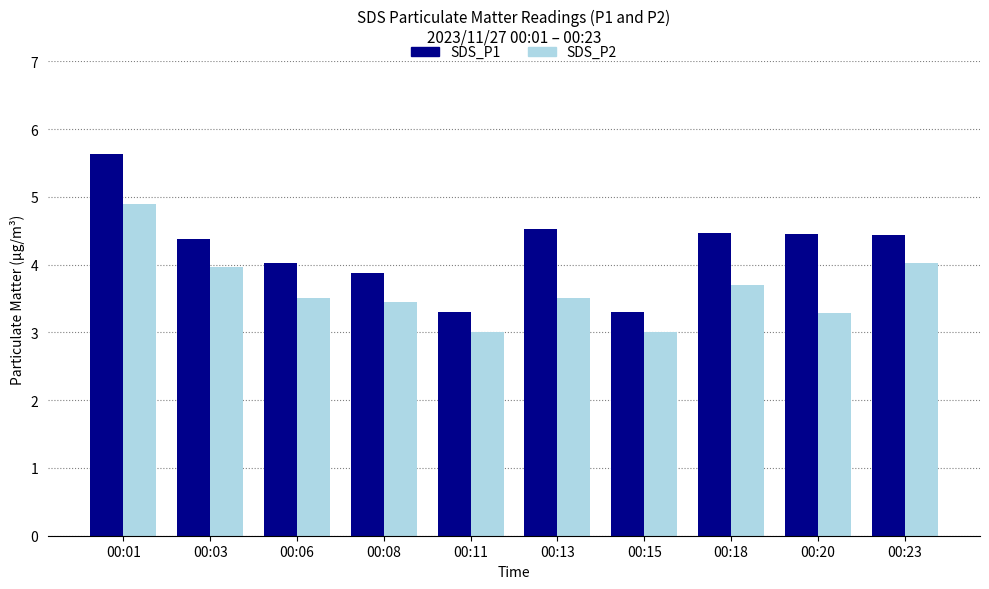

What is the spread (max minus min) of values at 00:20?

1.2